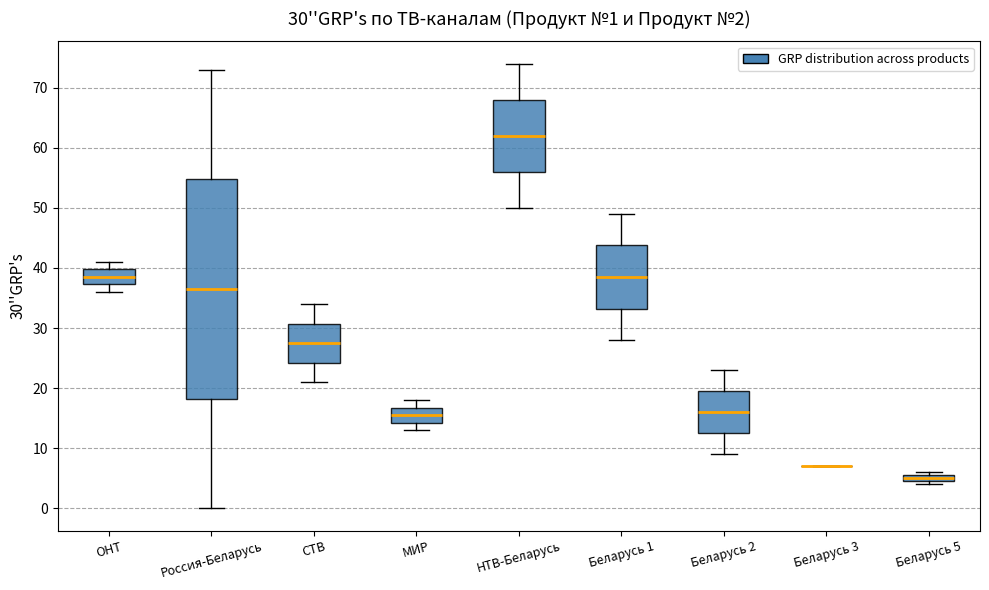

Comparing the boxes themselves (not the whiskers), which one is the tallest?

Россия-Беларусь